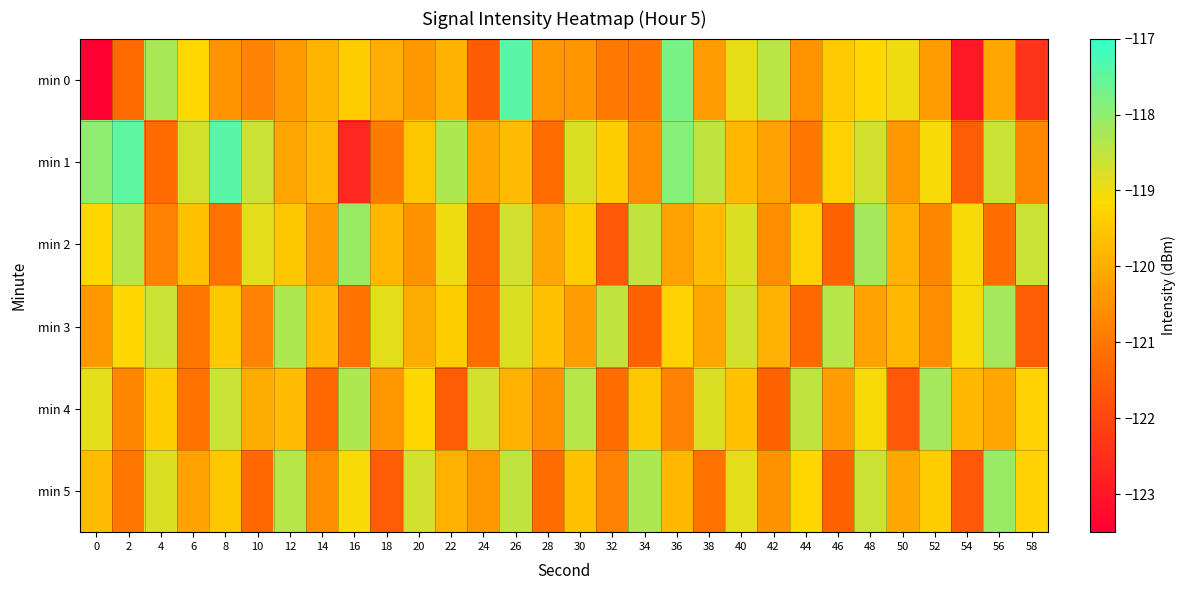

Which series changed the most between 8 and 40?

min 1